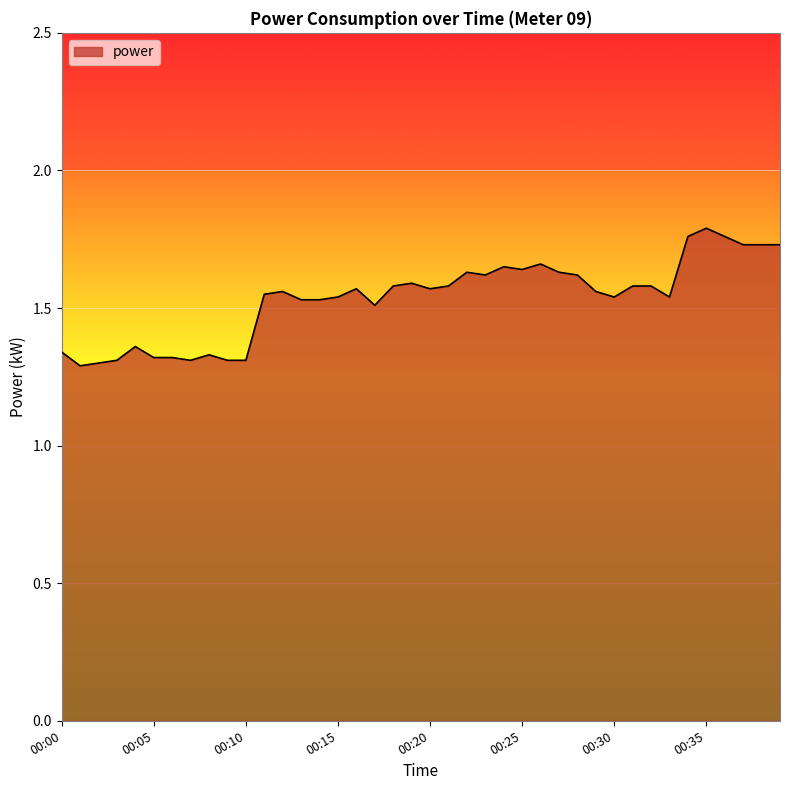

What is the difference between the maximum and minimum values?

0.5